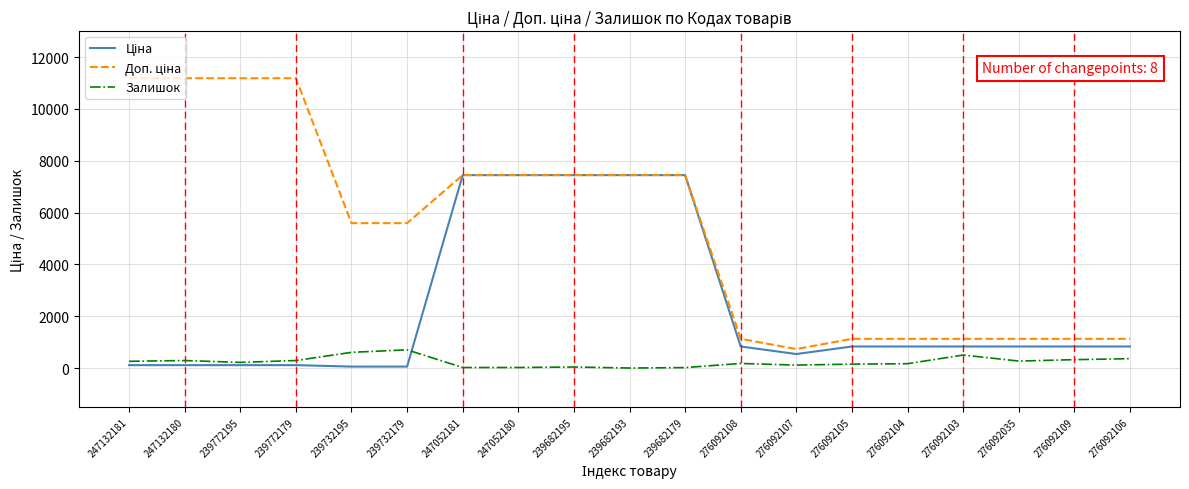

Is it true that Залишок equals 17.0 at 239682179?

True